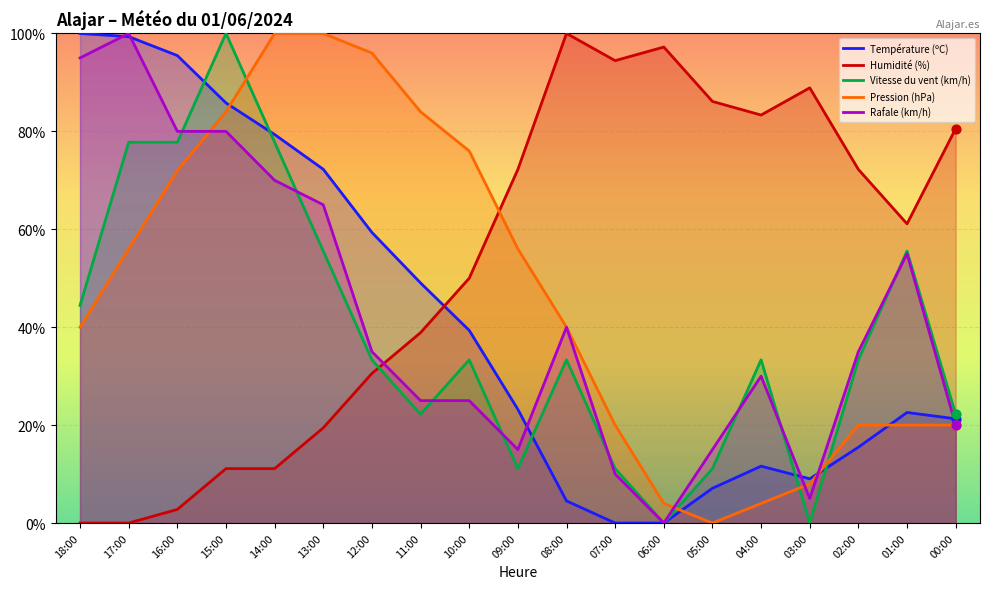

What are all the series names shown in the legend?

Température (ºC), Humidité (%), Vitesse du vent (km/h), Pression (hPa), Rafale (km/h)